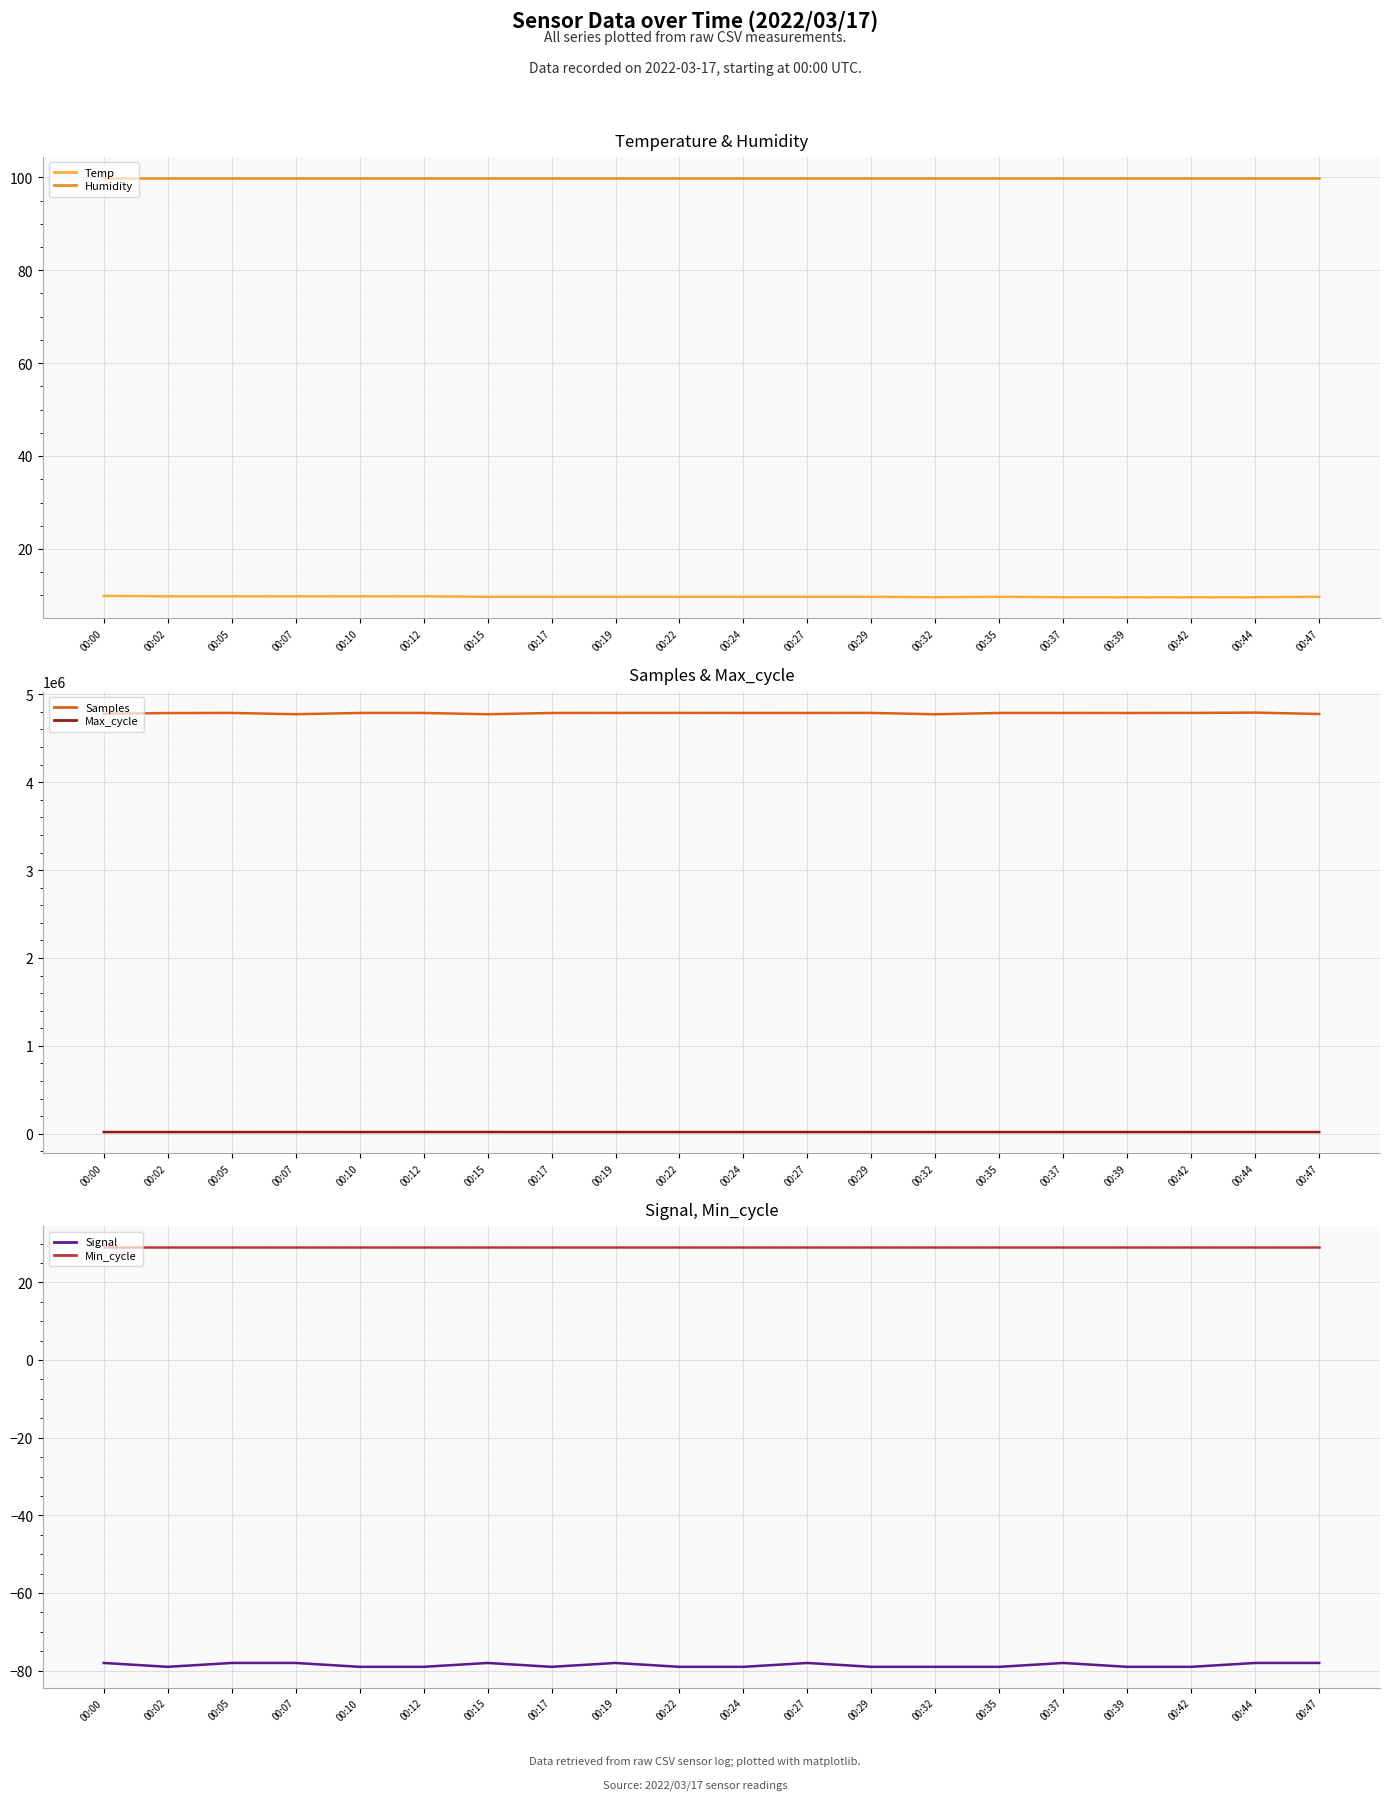

What is the difference between the second highest and minimum values in the Temp series?

0.2